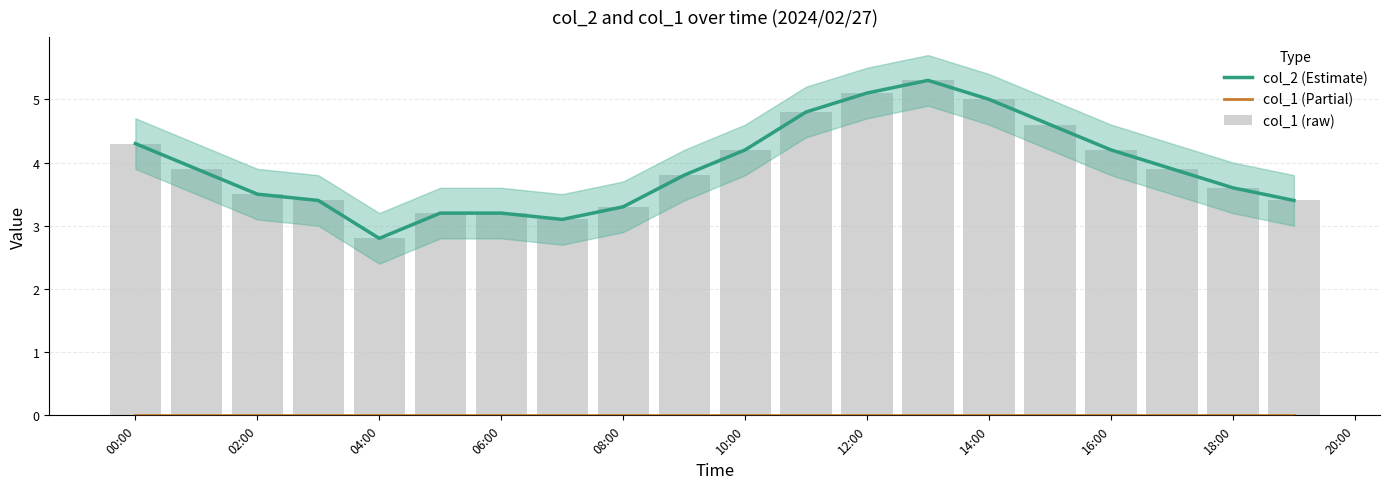

The col_2 (Estimate) series shows 4.3 at 06:00. True or false?

False